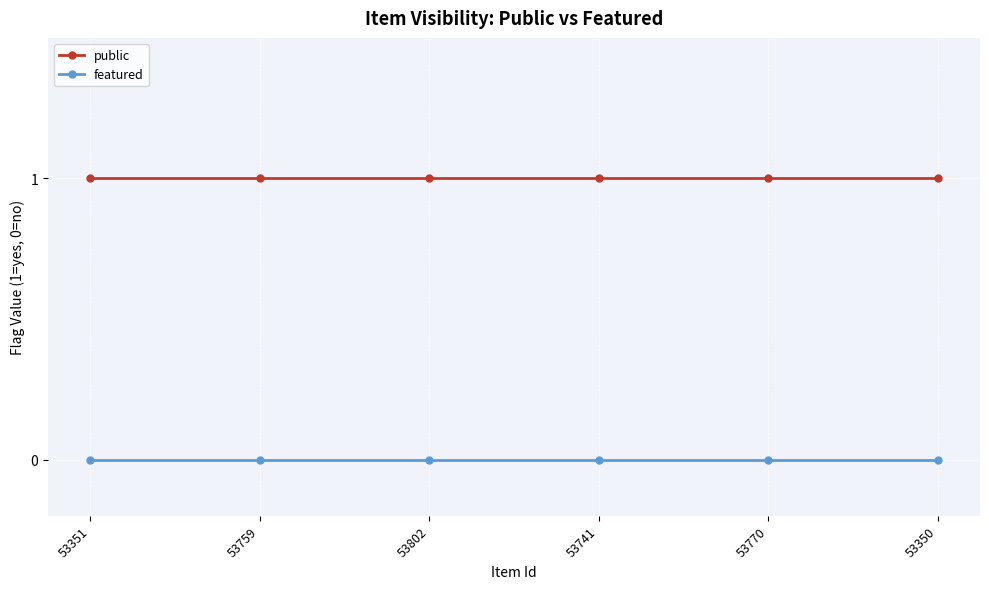

Is the value of public at 53351 greater than the value of featured at 53802?

Yes